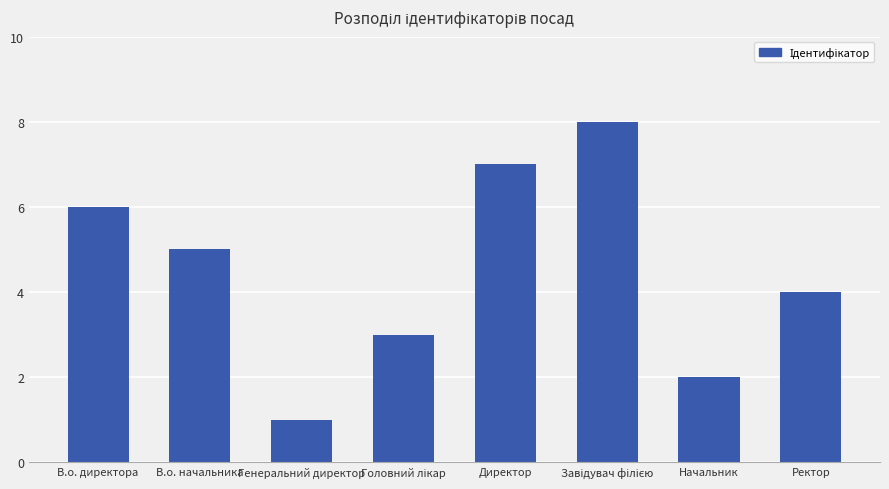

What is the minimum value shown in the chart?

1